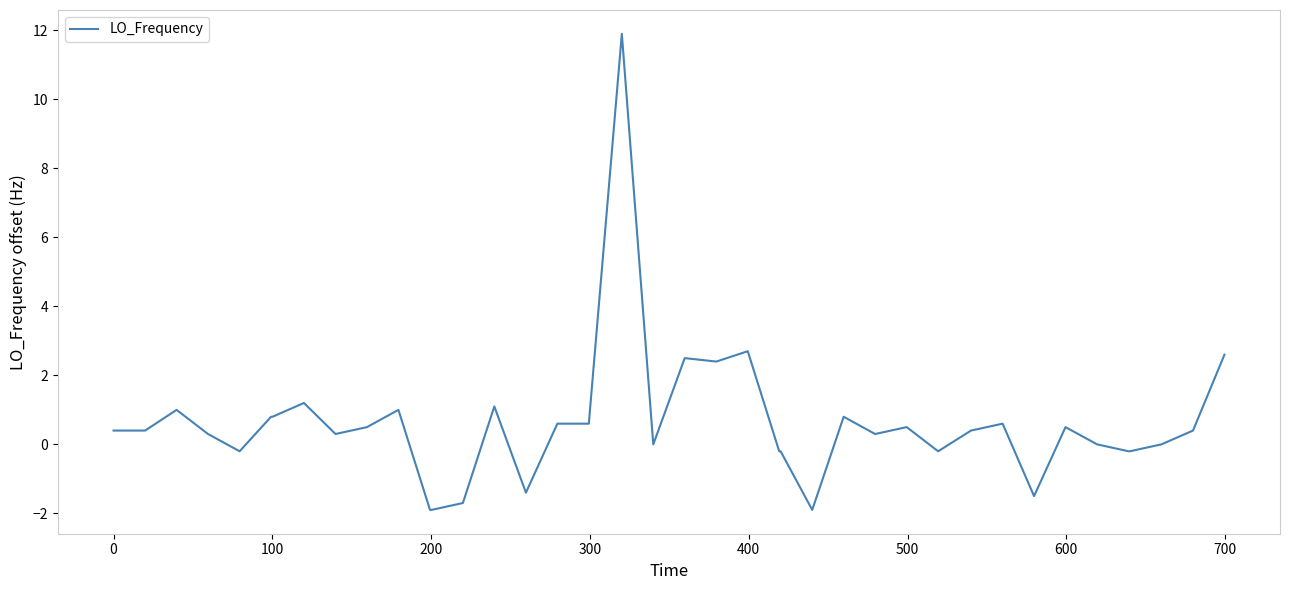

Reading left to right, extract all data points from this chart.

0.4	0.4	1.0	0.3	-0.2	0.8	0.8	1.2	0.3	0.5	1.0	-1.9	-1.9	-1.7	1.1	-1.4	0.6	0.6	11.9	0.0	2.5	2.4	2.7	-0.2	-0.2	-1.9	0.8	0.3	0.5	-0.2	0.4	0.6	-1.5	0.5	0.0	-0.2	-0.2	0.0	0.4	2.6